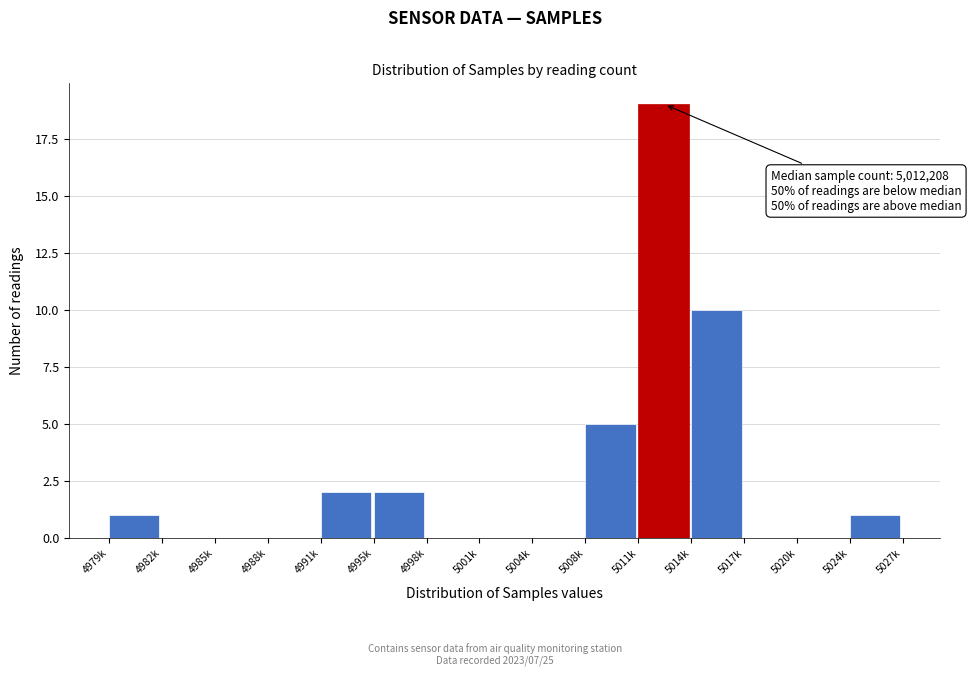

Reading right to left, list all the values displayed in this chart.

5024k=1	5020k=0	5017k=0	5014k=10	5011k=19	5008k=5	5004k=0	5001k=0	4998k=0	4995k=2	4991k=2	4988k=0	4985k=0	4982k=0	4979k=1